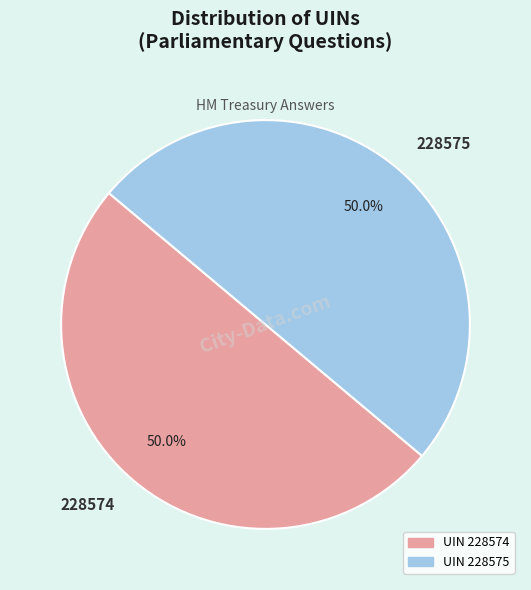

Is the sum of 228575 and 228574 greater than half?

Yes